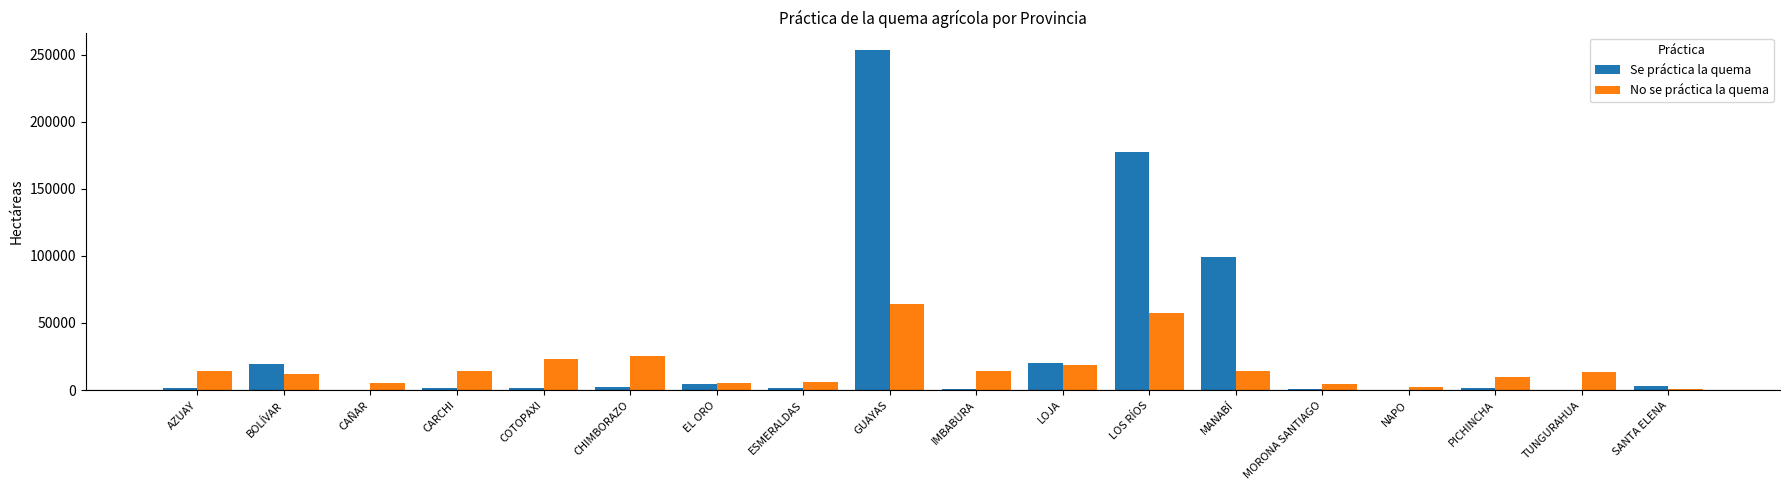

What is the greatest value displayed?

253821.4